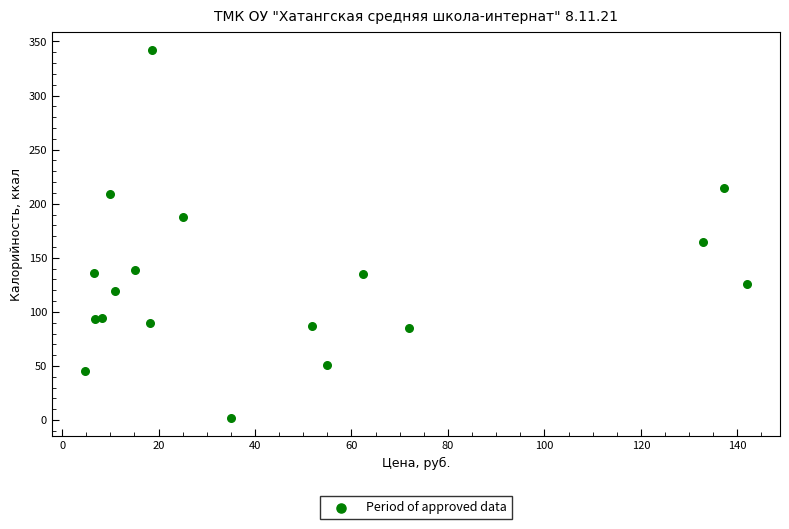

What Y value in the scatter plot is closest to 172?

165.0